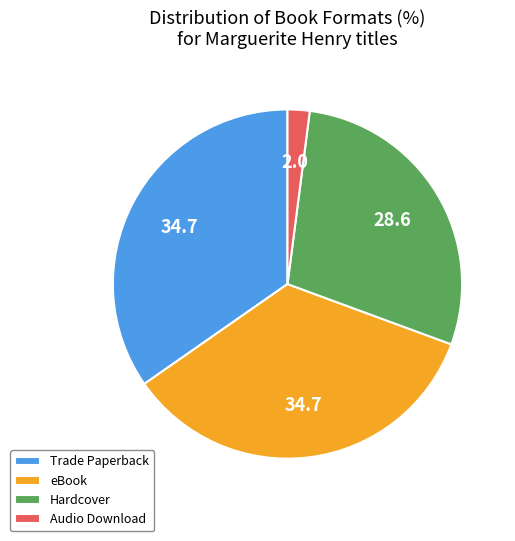

Which category has the smallest portion of the pie?

Audio Download